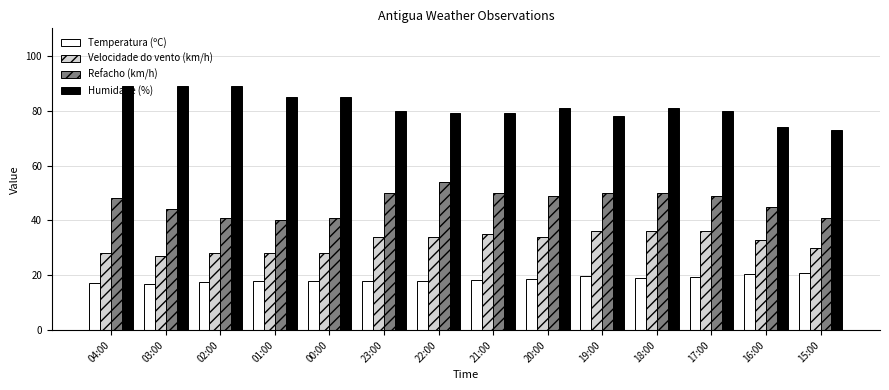

What is the sum of all Refacho (km/h) values?

652.0